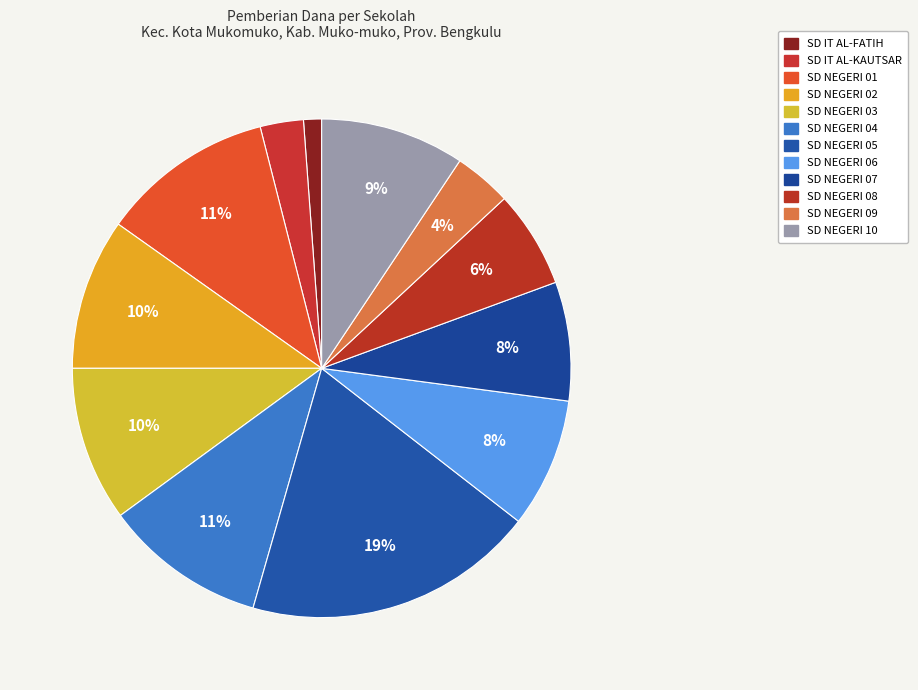

To the nearest percent, what portion does SD NEGERI 02 represent?

10%